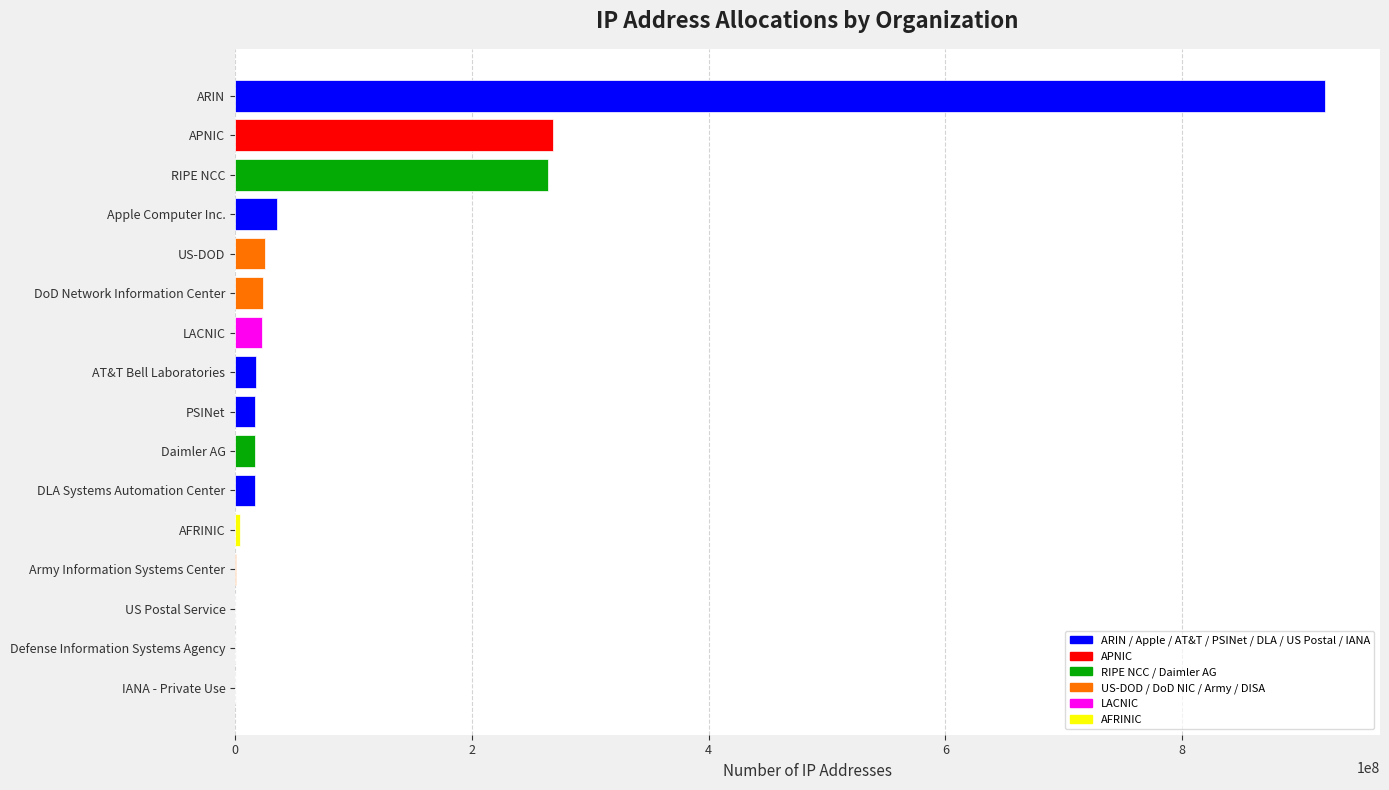

What is the average value?

102196760